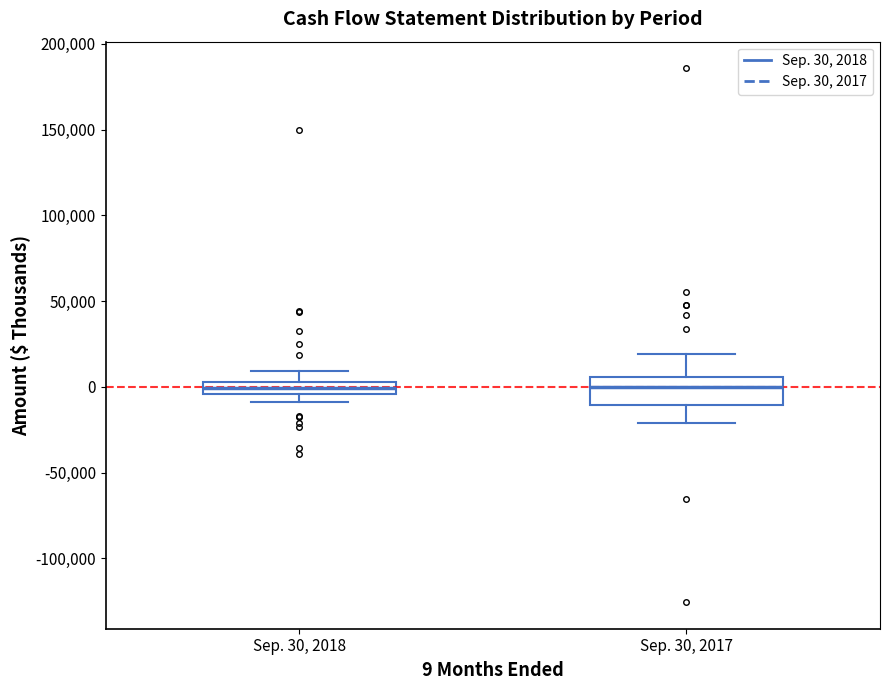

Where does the median line of the box for Sep. 30, 2018 sit on the y-axis? The values are not printed on the chart, so give them approximately, as read against the axis.

0